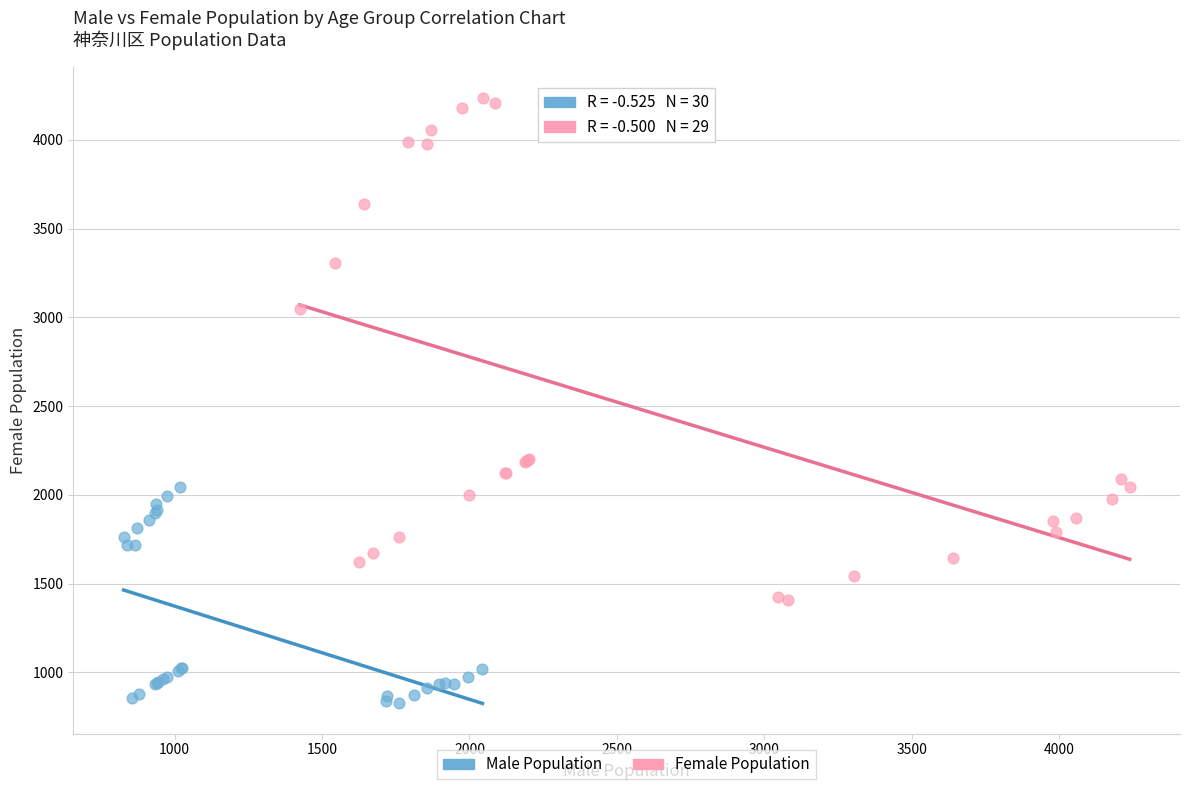

Which series contains the highest Y value?

Female Population